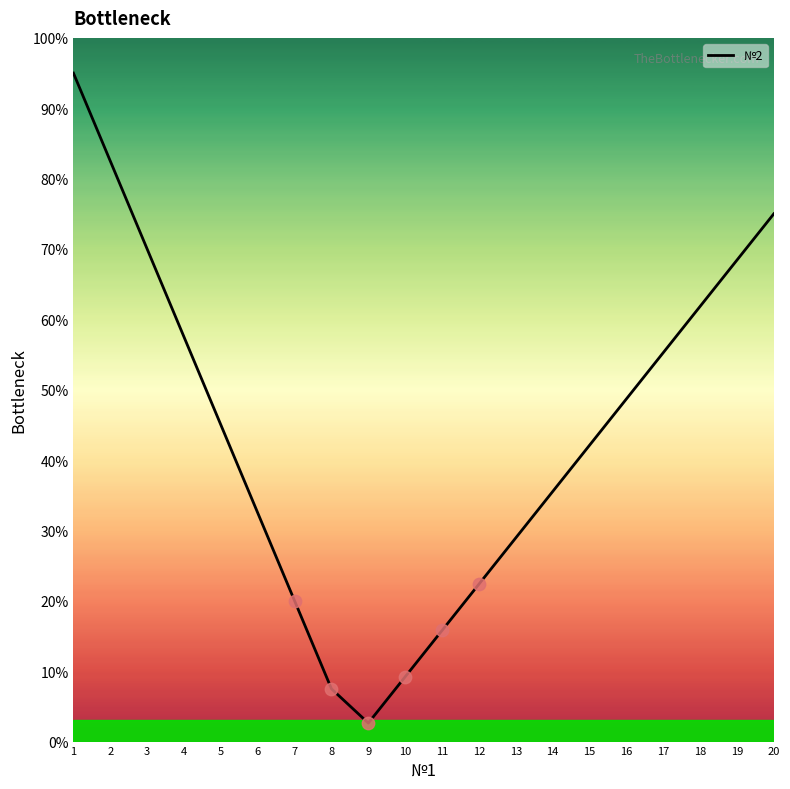

Which has a higher value, 11 or 5?

5